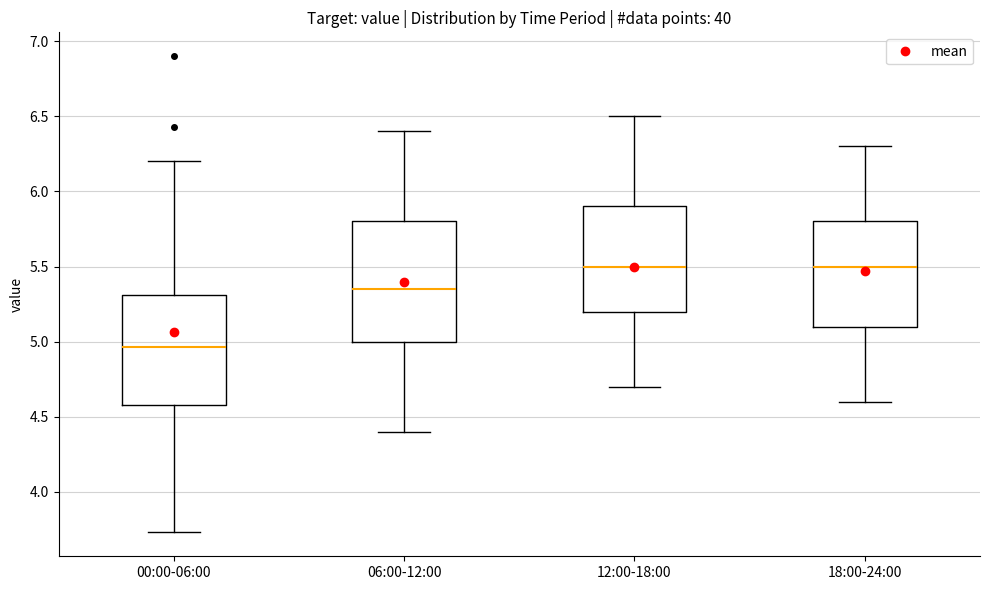

Reading left to right, read every box against the y-axis: the position of its median line, the range the box covers, and the ends of its whiskers. The values are not printed on the chart, so give them approximately, as read against the axis.

00:00-06:00: median 4.95, box 4.60 to 5.30, whiskers 3.75 to 6.20
06:00-12:00: median 5.35, box 5.00 to 5.80, whiskers 4.40 to 6.40
12:00-18:00: median 5.50, box 5.20 to 5.90, whiskers 4.70 to 6.50
18:00-24:00: median 5.50, box 5.10 to 5.80, whiskers 4.60 to 6.30